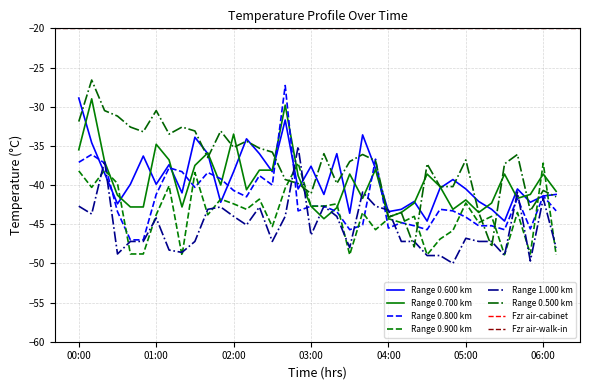

What is the difference between the highest and lowest values at 03:10?

8.3